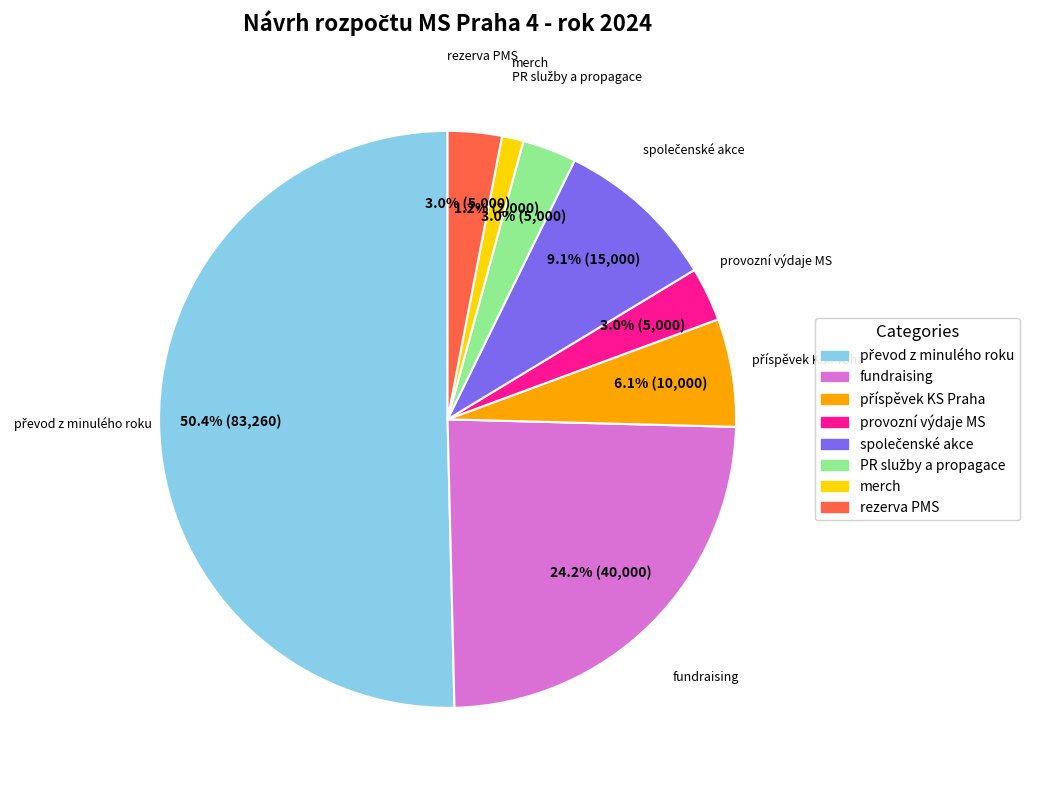

Is it true that rezerva PMS is 3% of the pie?

True